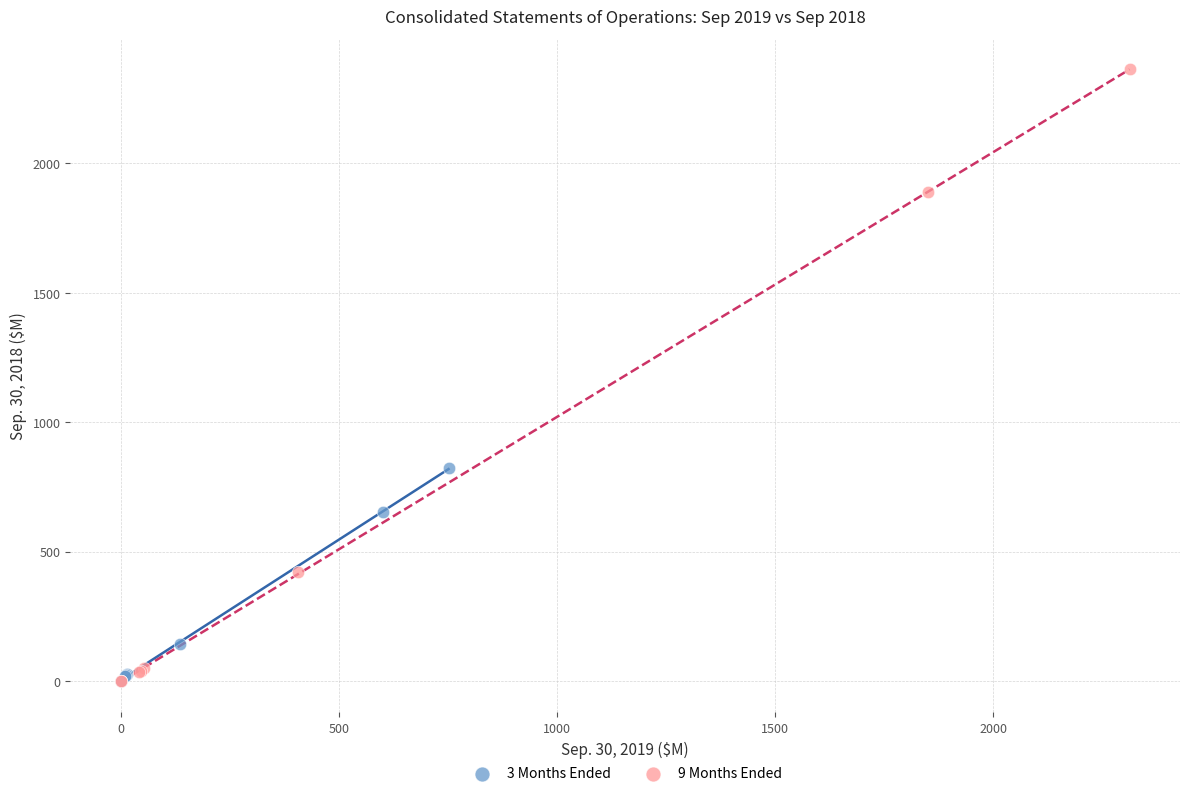

Which series has the largest Y range (max minus min)?

9 Months Ended